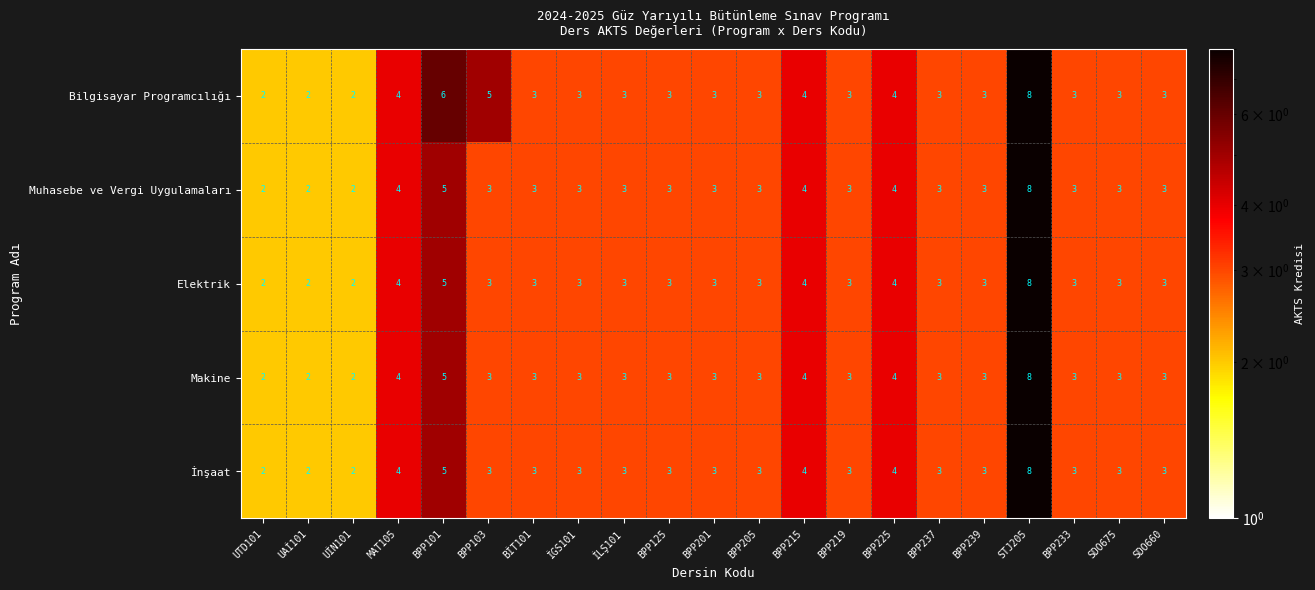

At how many categories does at least one series exceed 7?

1